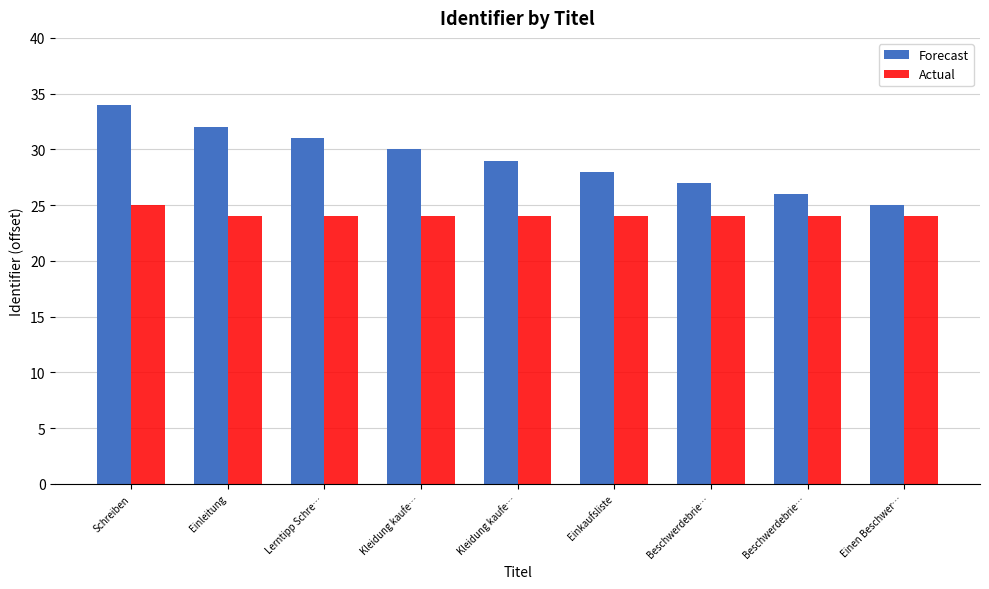

What are all the series names shown in the legend?

Forecast, Actual